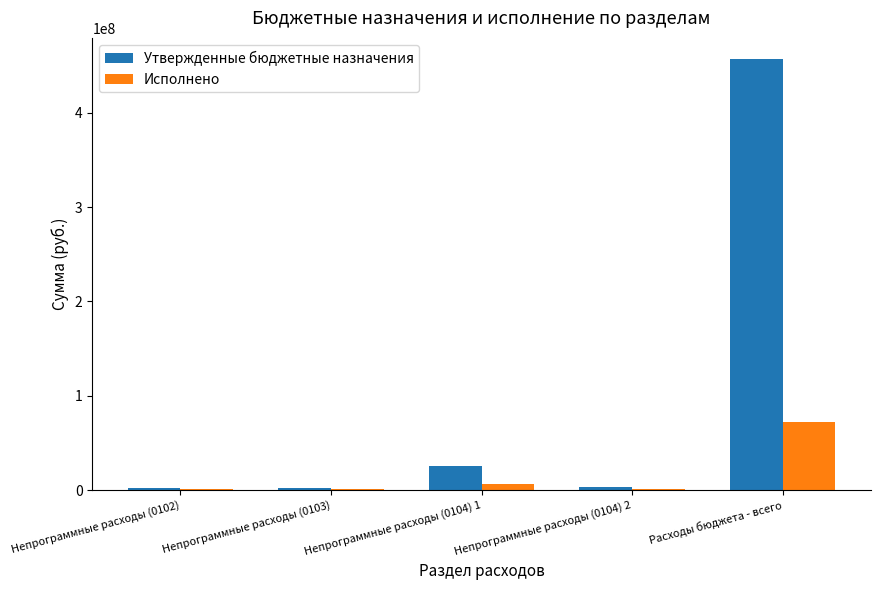

The value of Утвержденные бюджетные назначения at Расходы бюджета - всего is 456496506.0. True or false?

True